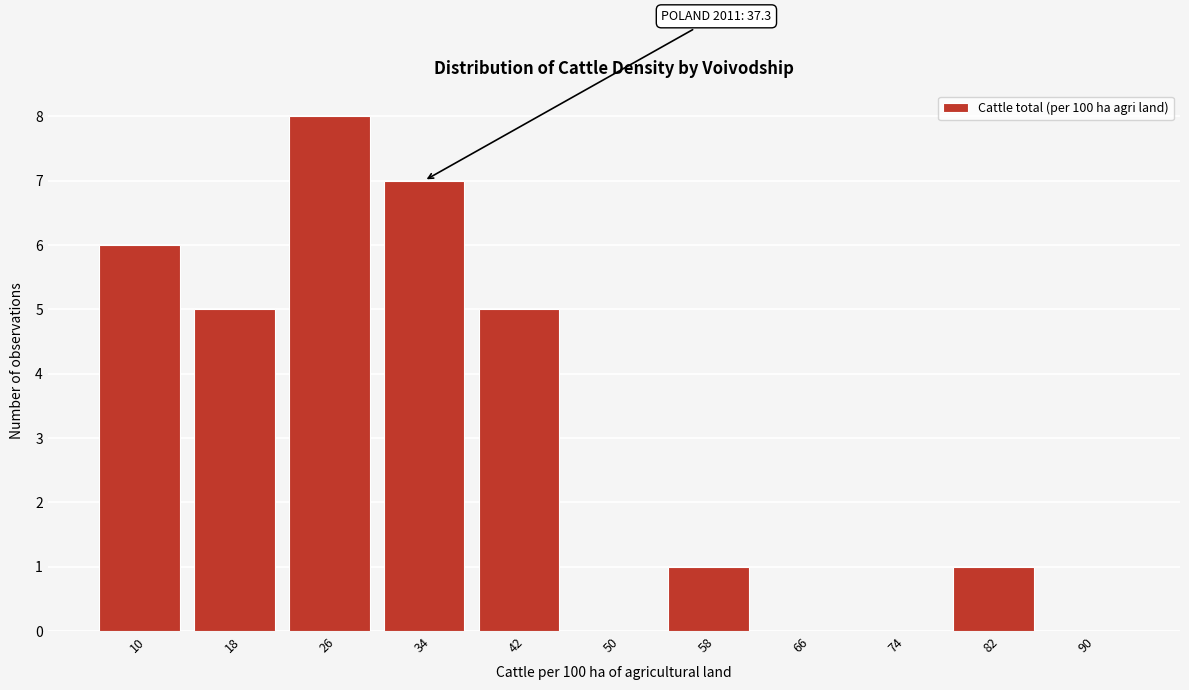

Reading left to right, extract all data points from this chart.

10=6	18=5	26=8	34=7	42=5	50=0	58=1	66=0	74=0	82=1	90=0